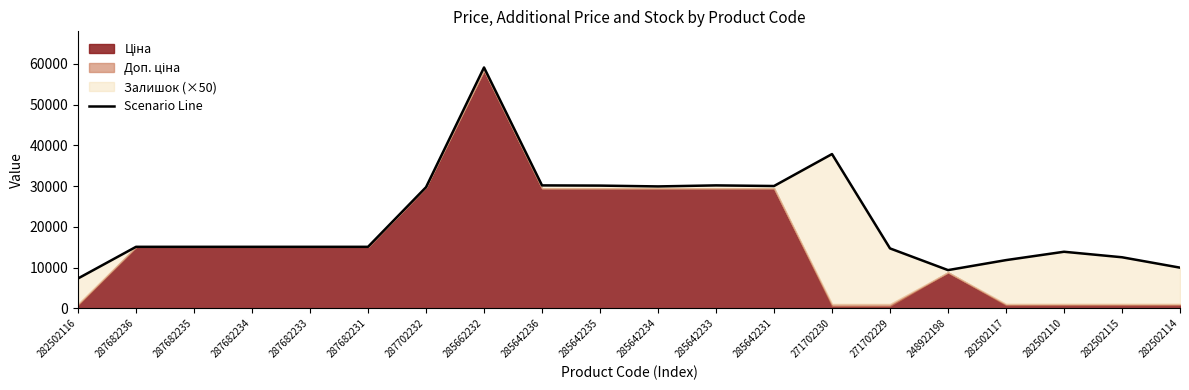

Reading left to right, what are all the values shown in this chart?

282502116=7359.2	287682236=15120.0	287682235=15120.0	287682234=15120.0	287682233=15120.0	287682231=15120.0	287702232=29747.2	285662232=59126.5	285642236=30191.5	285642235=30141.5	285642234=29941.5	285642233=30191.5	285642231=30041.5	271702230=37881.7	271702229=14731.7	248922198=9406.7	282502117=11859.2	282502110=13909.2	282502115=12559.2	282502114=10009.2